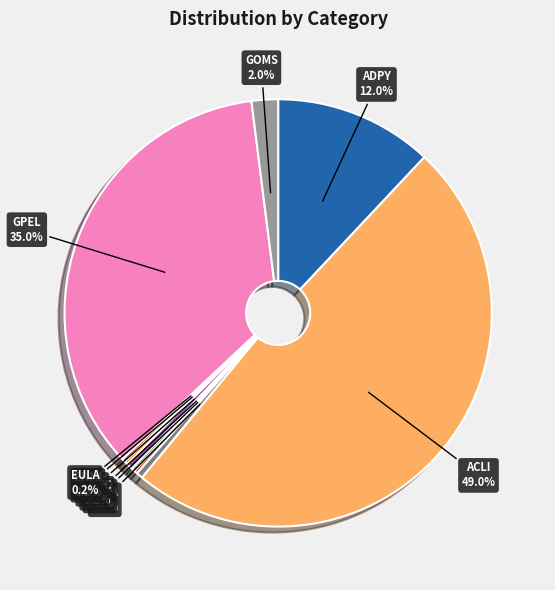

What is the ratio of the value at AINA to the value at ESLE?

1.0